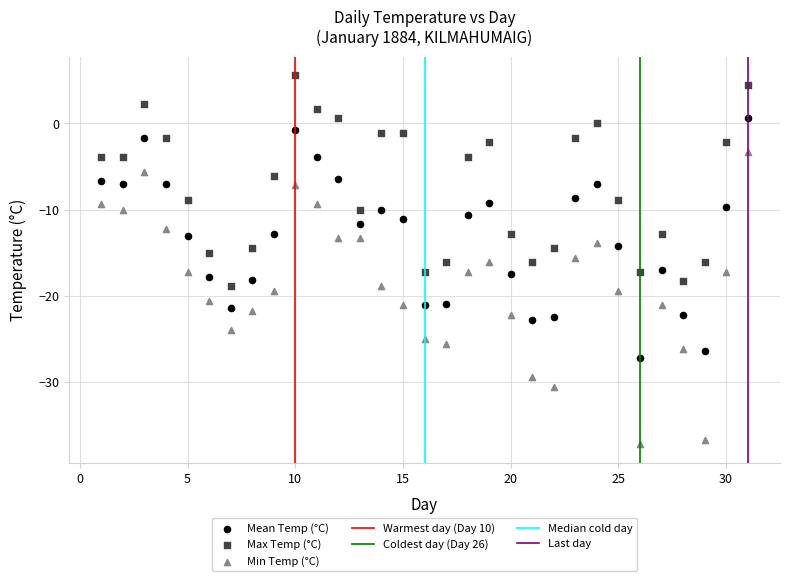

Which series reaches the maximum Y coordinate?

Max Temp (°C)